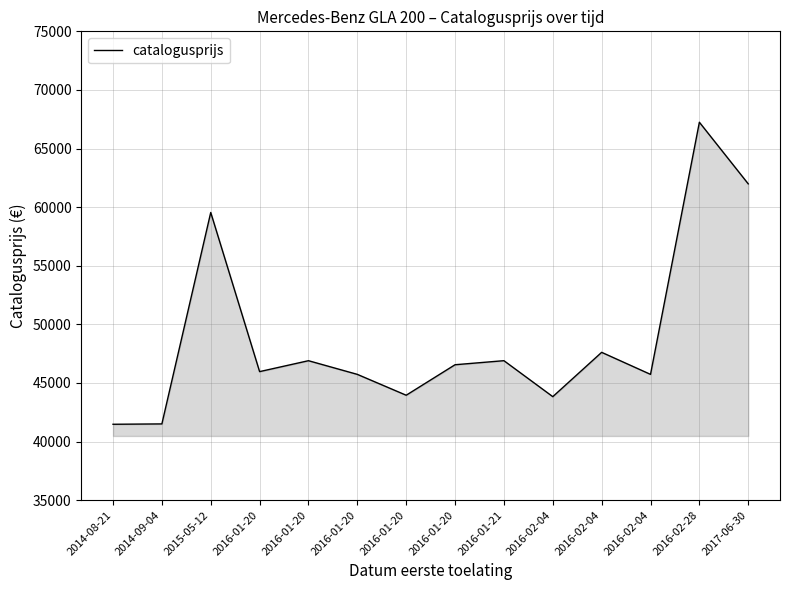

How many series are shown in this chart?

1